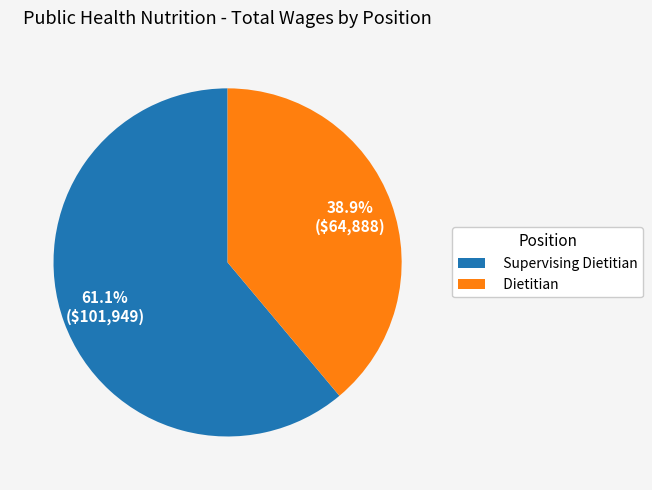

Is it true that Supervising Dietitian is 69% of the pie?

False